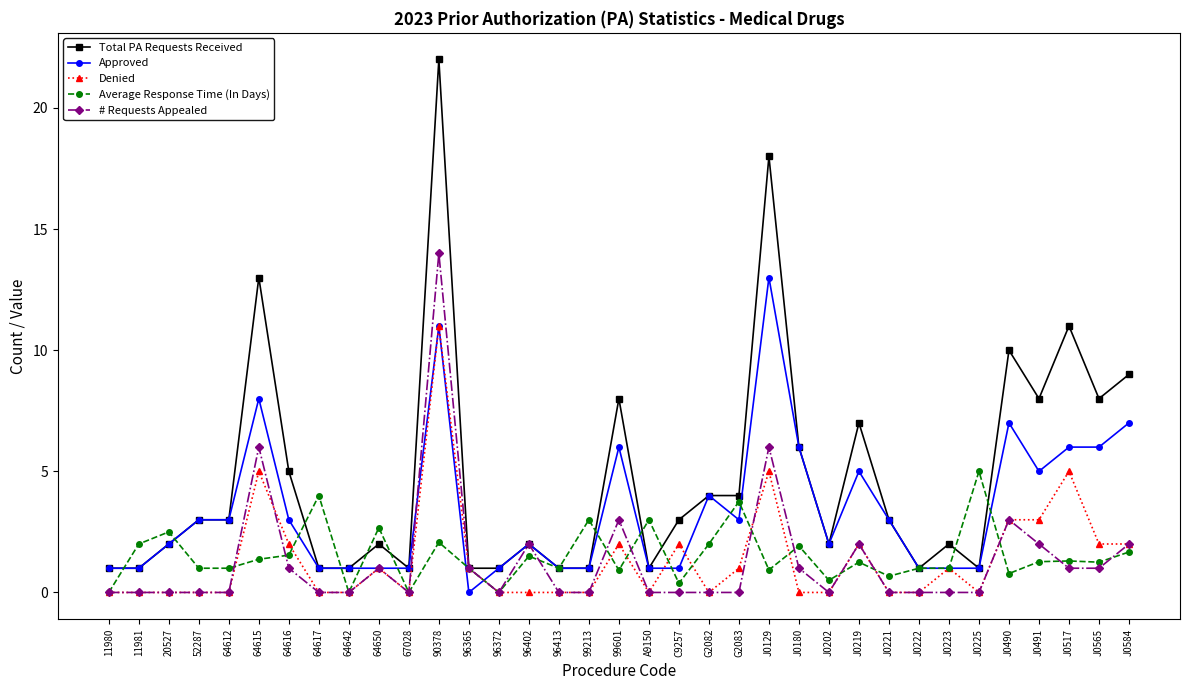

What is the sum of all Average Response Time (In Days) values?

53.2